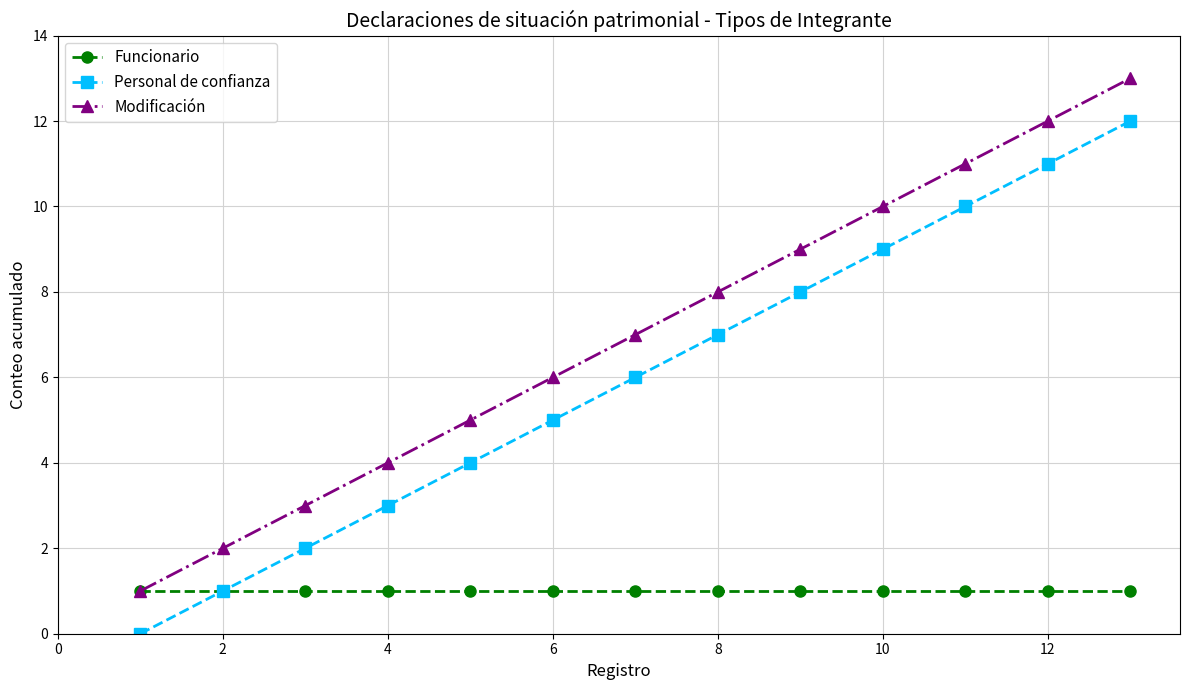

True or false: Personal de confianza and Modificación intersect in this chart.

False